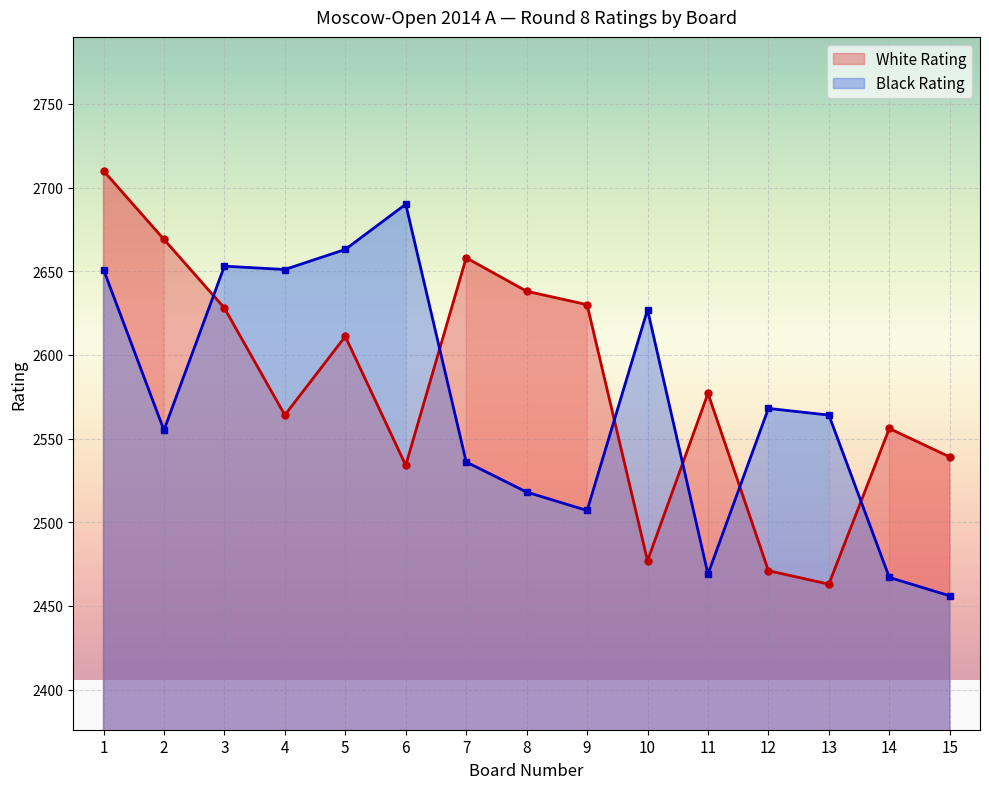

At which label does White Rating first exceed 2577?

1